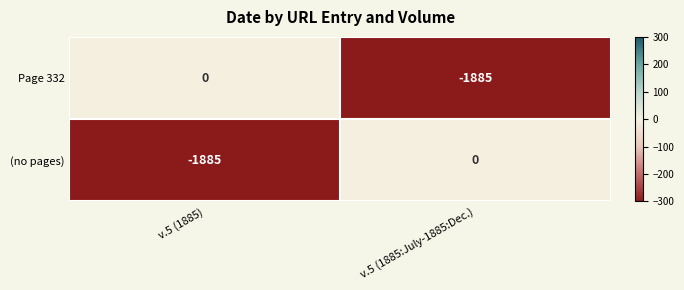

What is the smallest value displayed?

-1885